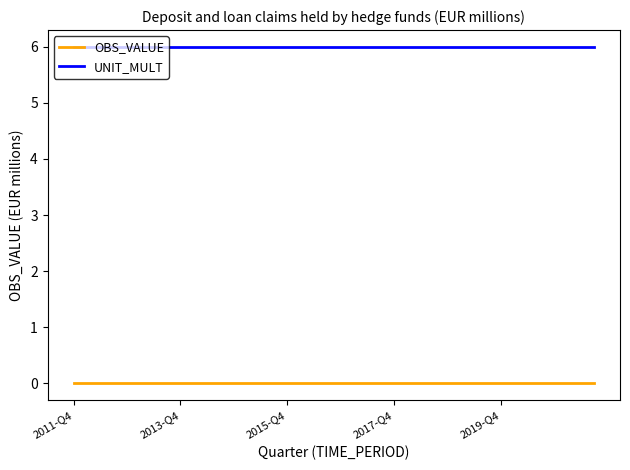

Which series has the largest total across all categories?

UNIT_MULT